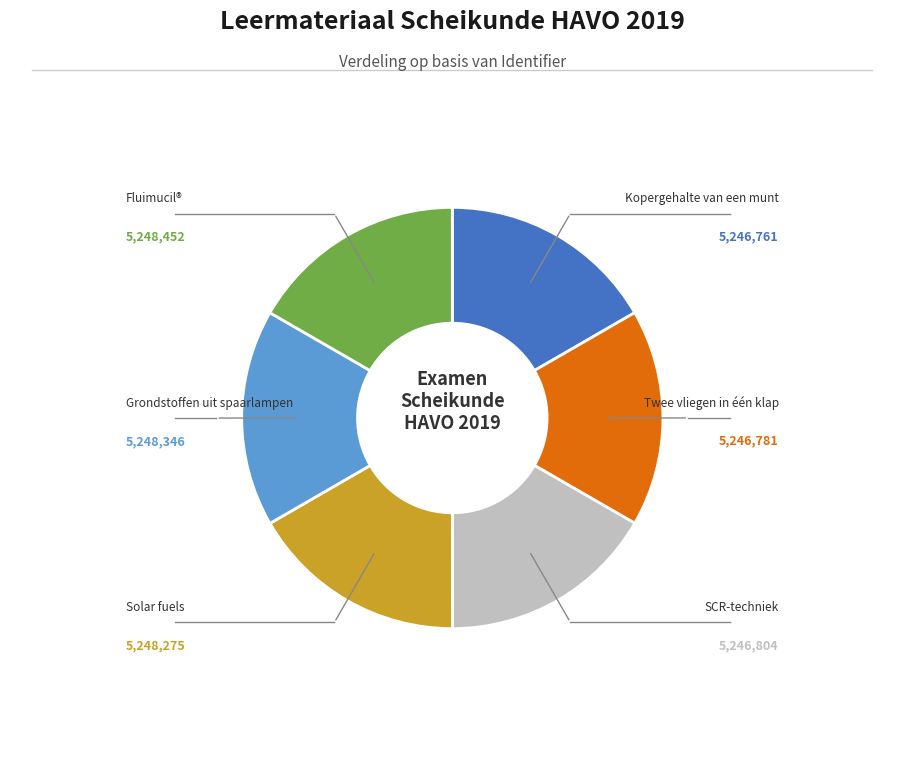

Is there a majority slice in this chart?

No